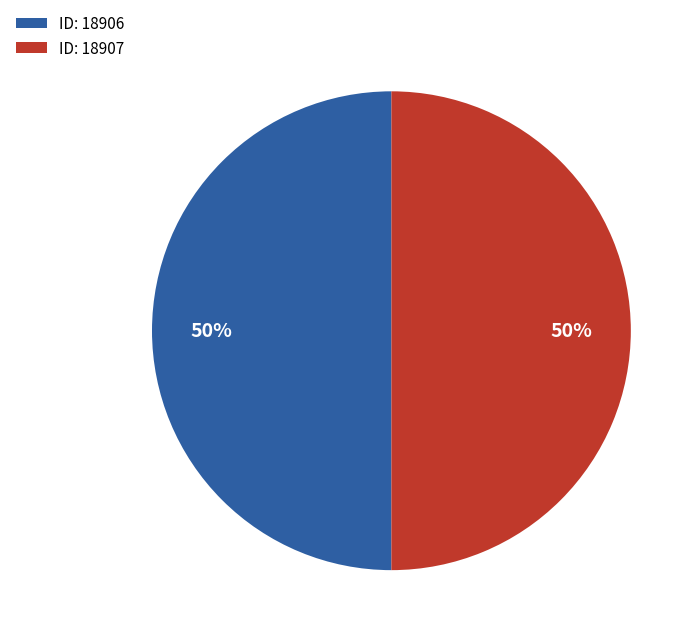

Approximately how many times larger is the value at ID: 18907 compared to ID: 18906?

1.0